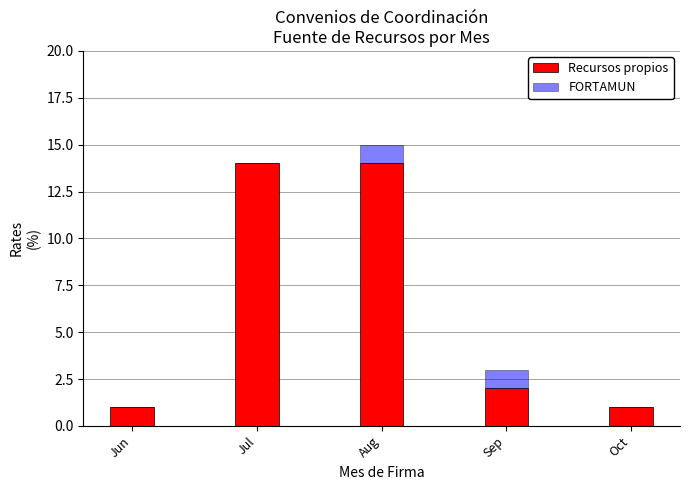

At which category is the sum across all series the highest?

Aug